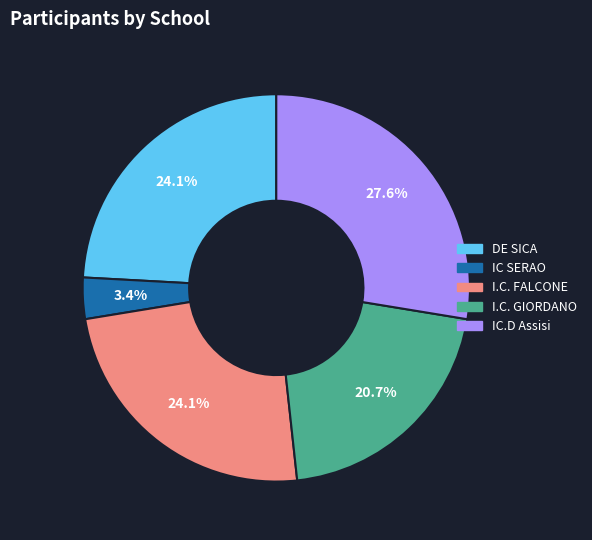

Is there any slice that represents more than half of the pie?

No